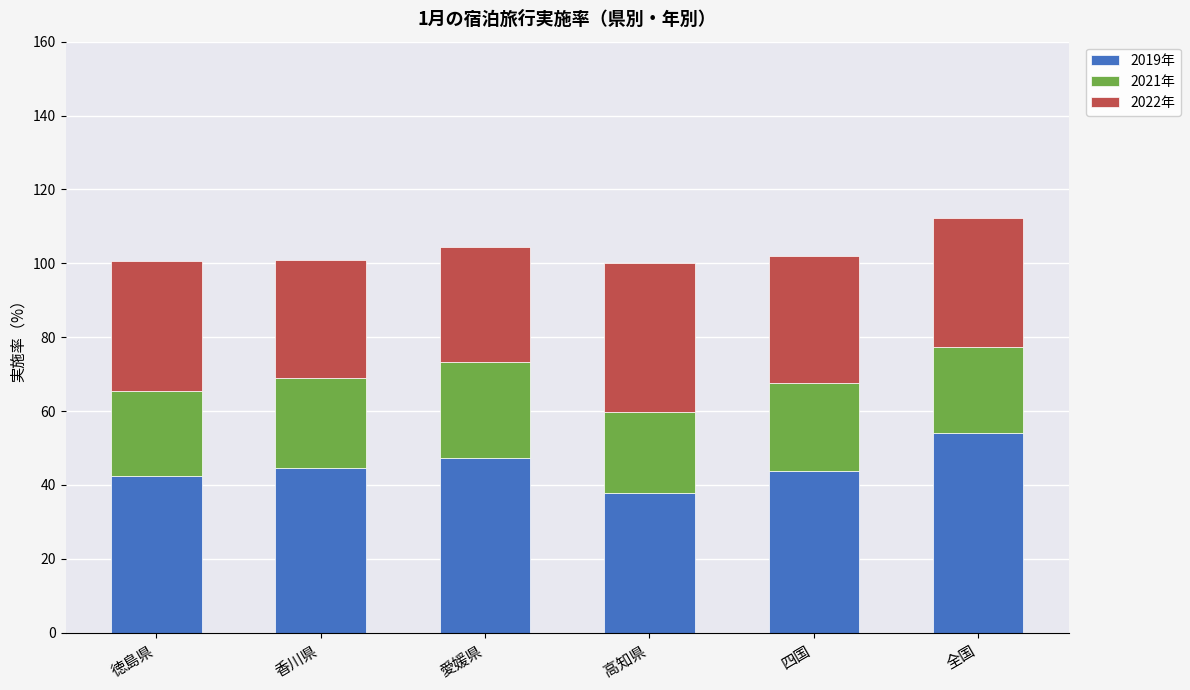

What is the difference between the maximum and minimum values in the 2019年 series?

16.2